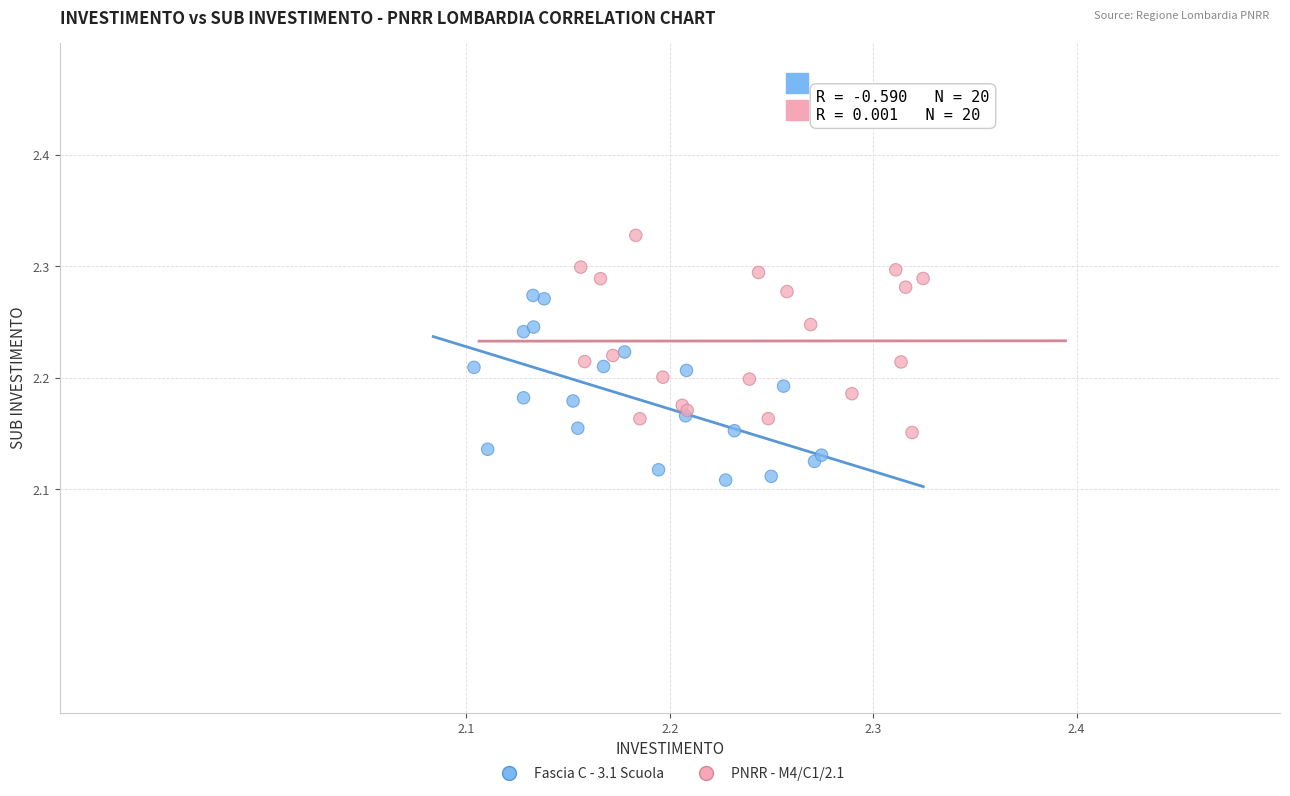

Which series contains the lowest Y value?

Fascia C - 3.1 Scuola